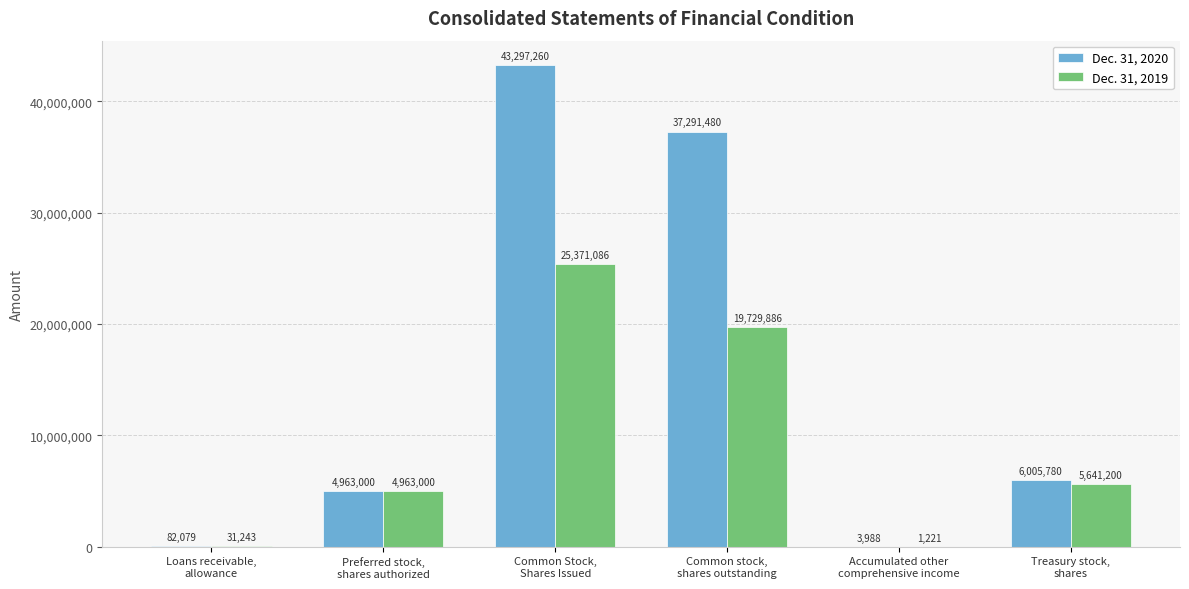

What is the sum of all Dec. 31, 2020 values?

91643587